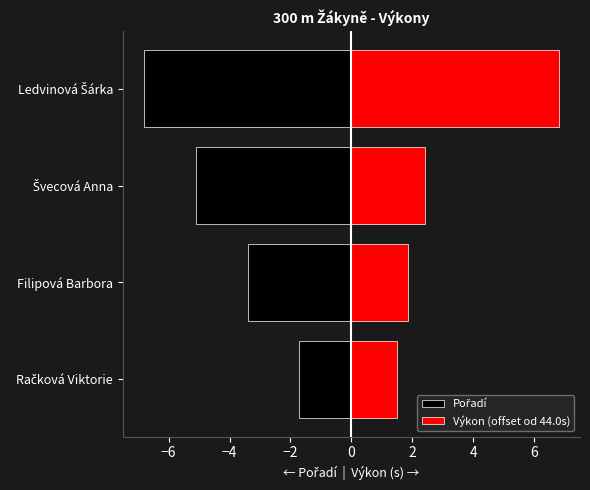

List the series in order of their peak value, lowest first.

Pořadí, Výkon (offset od 44.0s)